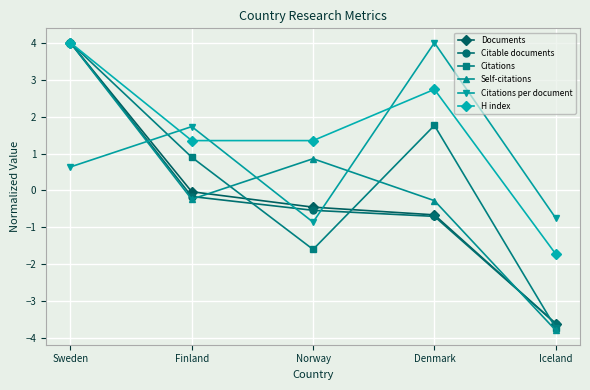

Where is the first local maximum for Citations per document?

Finland